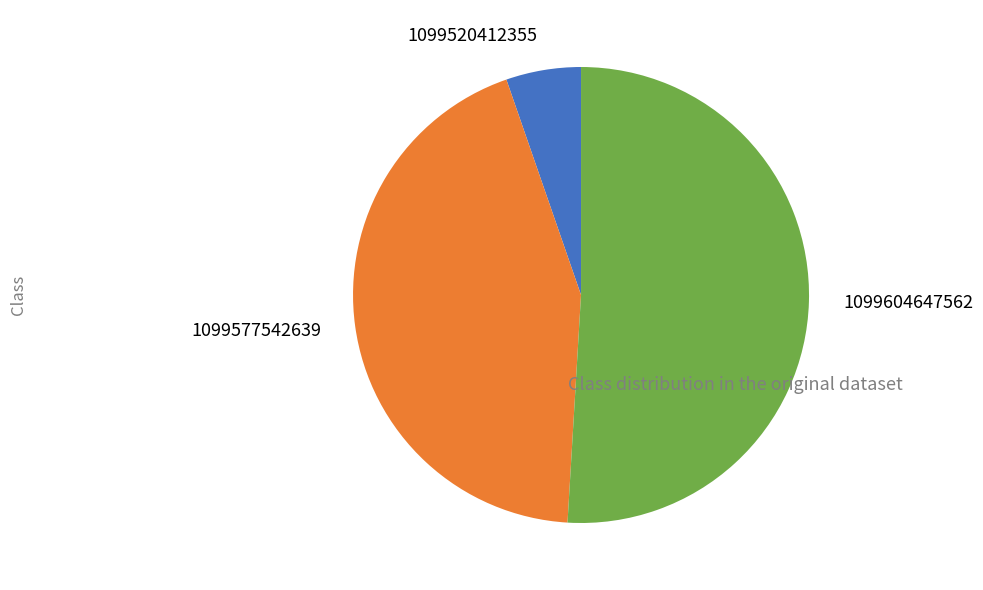

The 1099520412355 slice represents 11% of the pie. True or false?

False